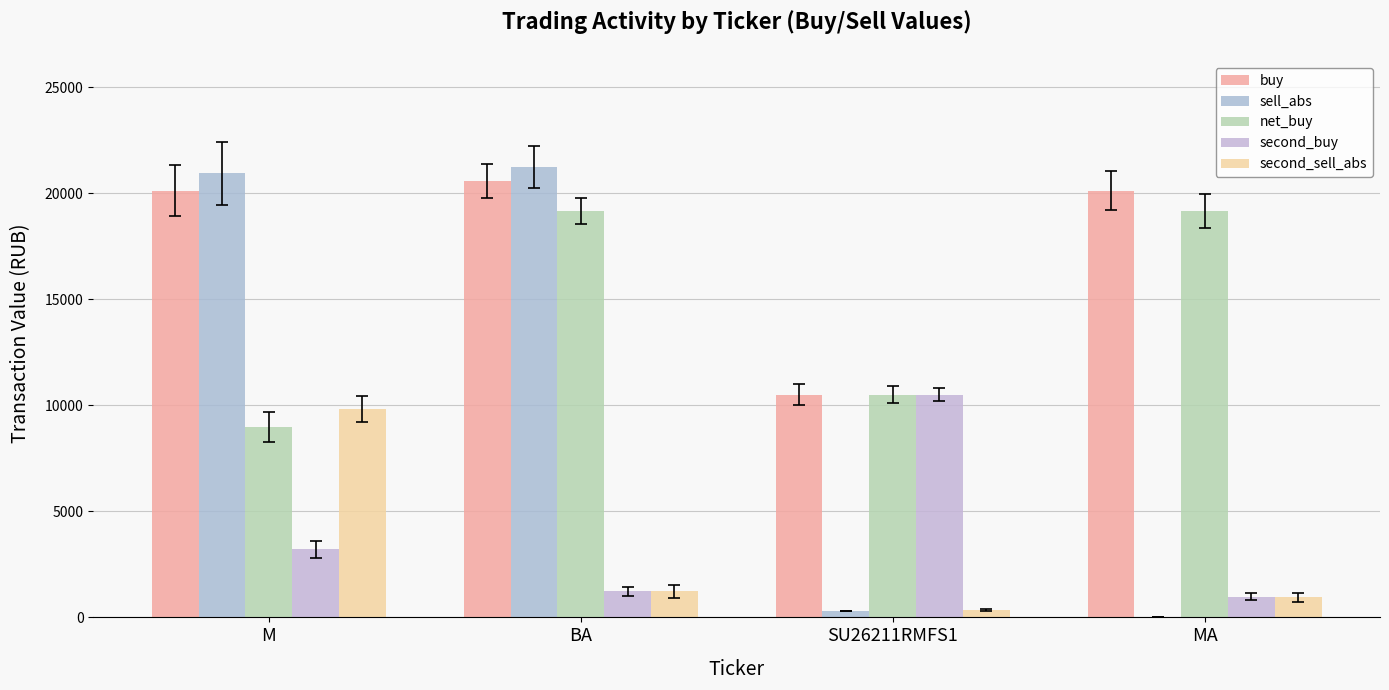

What is the value of the buy bar at the 4th from the left?

20137.0